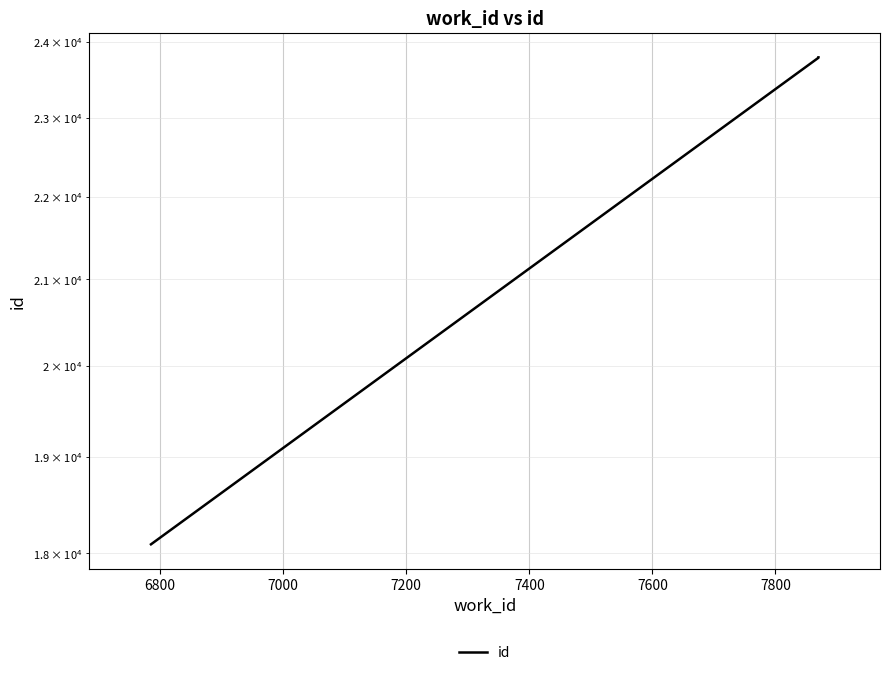

Reading right to left, transcribe all the data shown in this chart.

23793	23792	23789	23788	18092